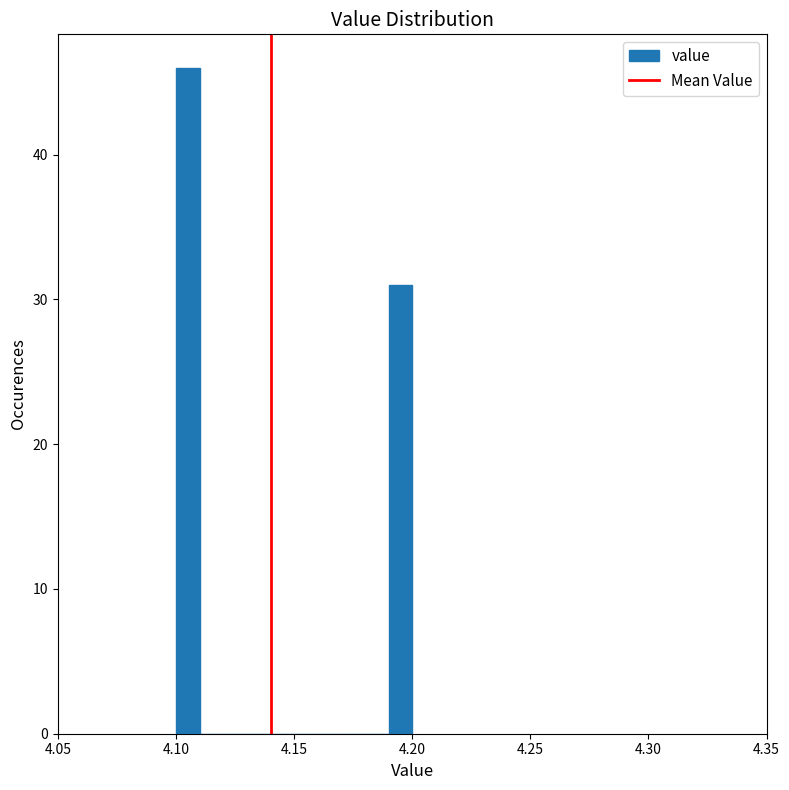

Read against the x-axis, roughly where is the centre of the tallest bar?

4.105